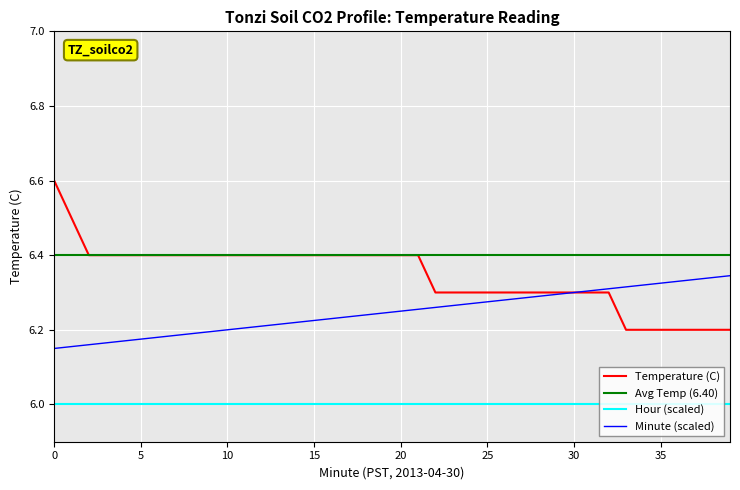

List the series in order of their peak value, highest first.

Temperature (C), Avg Temp (6.40), Minute (scaled), Hour (scaled)